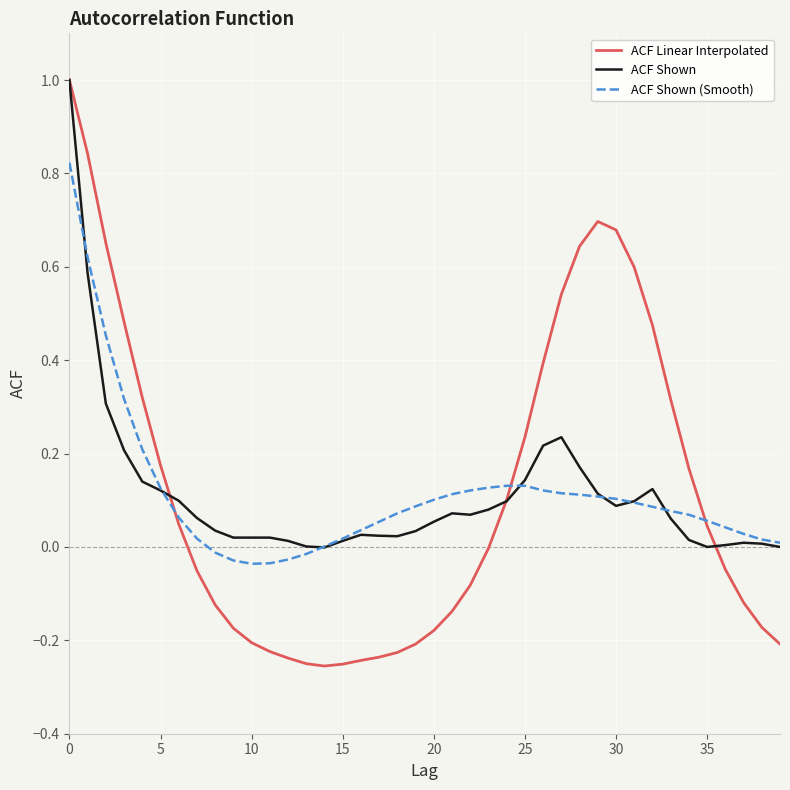

How many lines are shown in the chart?

3